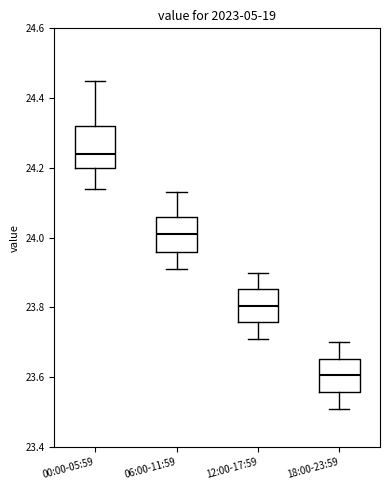

Which box has the highest median line?

00:00-05:59